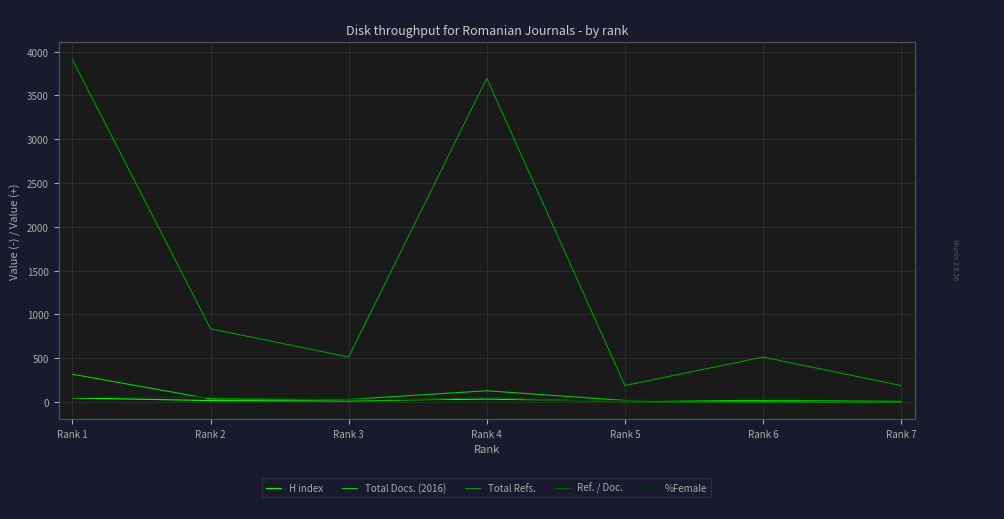

What is the average value of the %Female series?

31